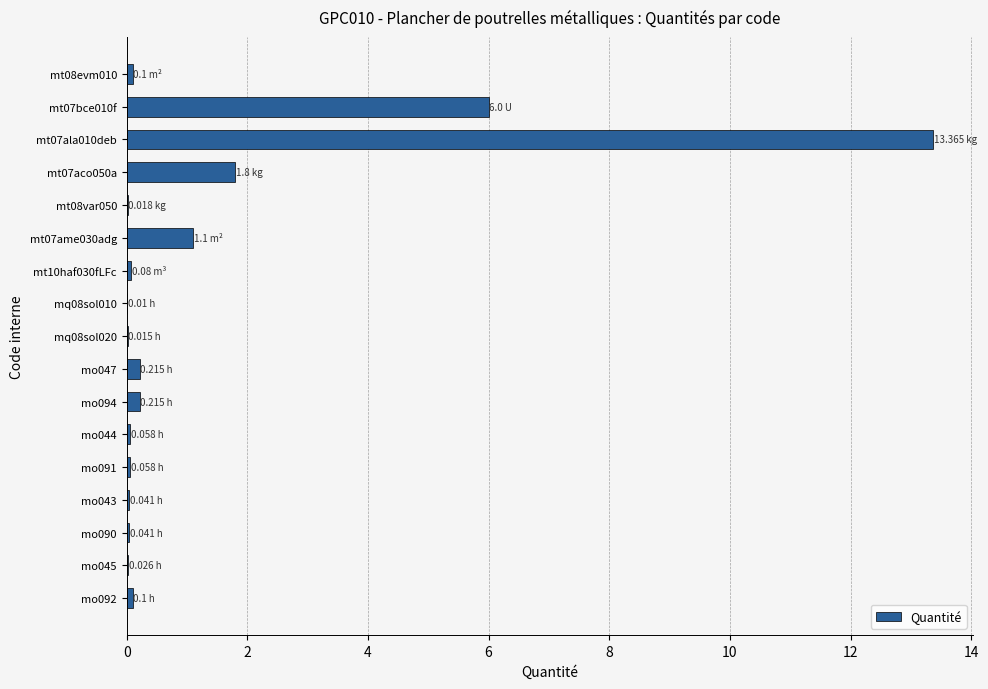

What is the sum of all values?

23.2